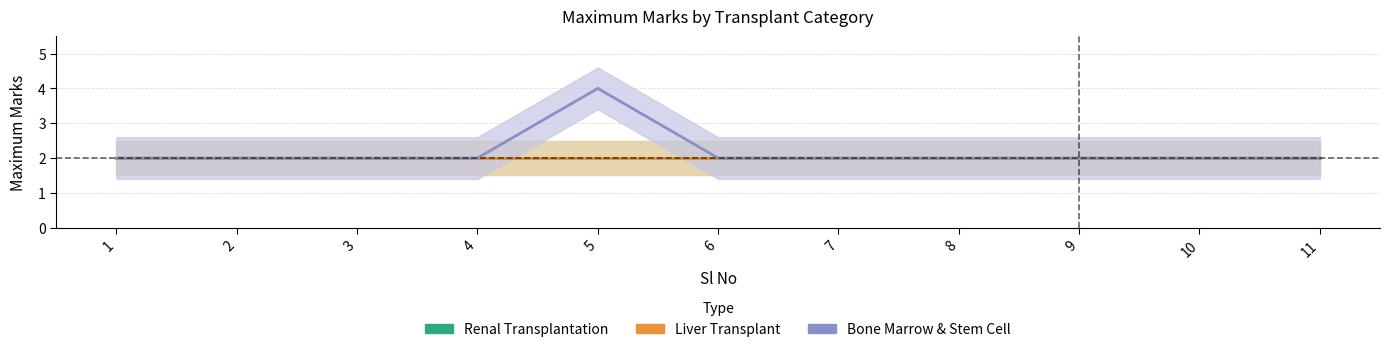

Reading left to right, what are all the values shown in this chart?

Renal Transplantation: 2	2	2	2	2	2	2	2	2	2	2
Liver Transplant: 2	2	2	2	2	2	2	2	2	2	2
Bone Marrow & Stem Cell: 2	2	2	2	4	2	2	2	2	2	2